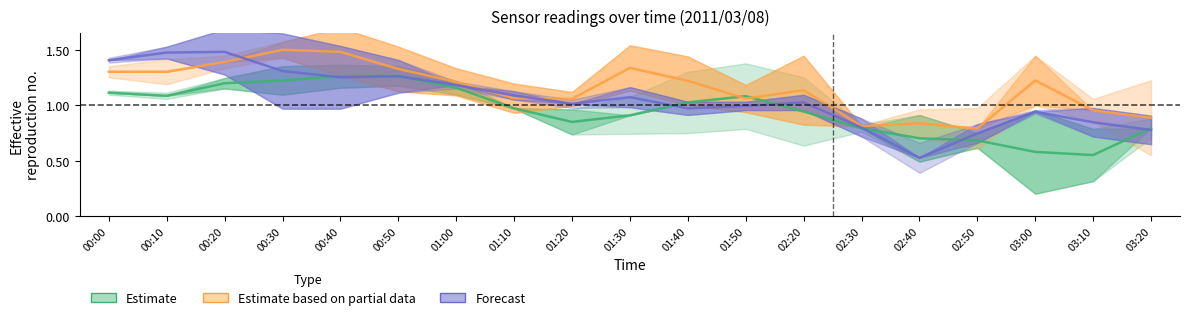

What is the highest value of the Estimate based on partial data series?

1.5